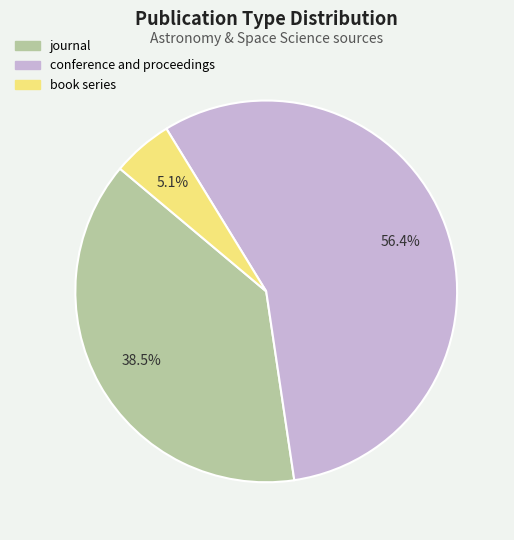

To the nearest percent, what is the difference between the largest and smallest slice percentages?

51%